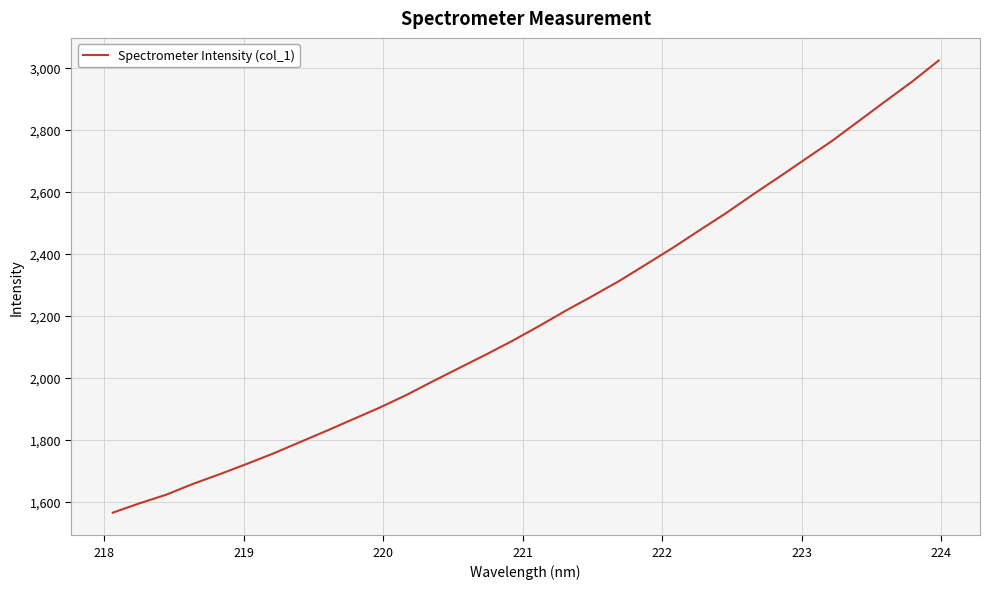

What is the minimum value shown in the chart?

1564.8